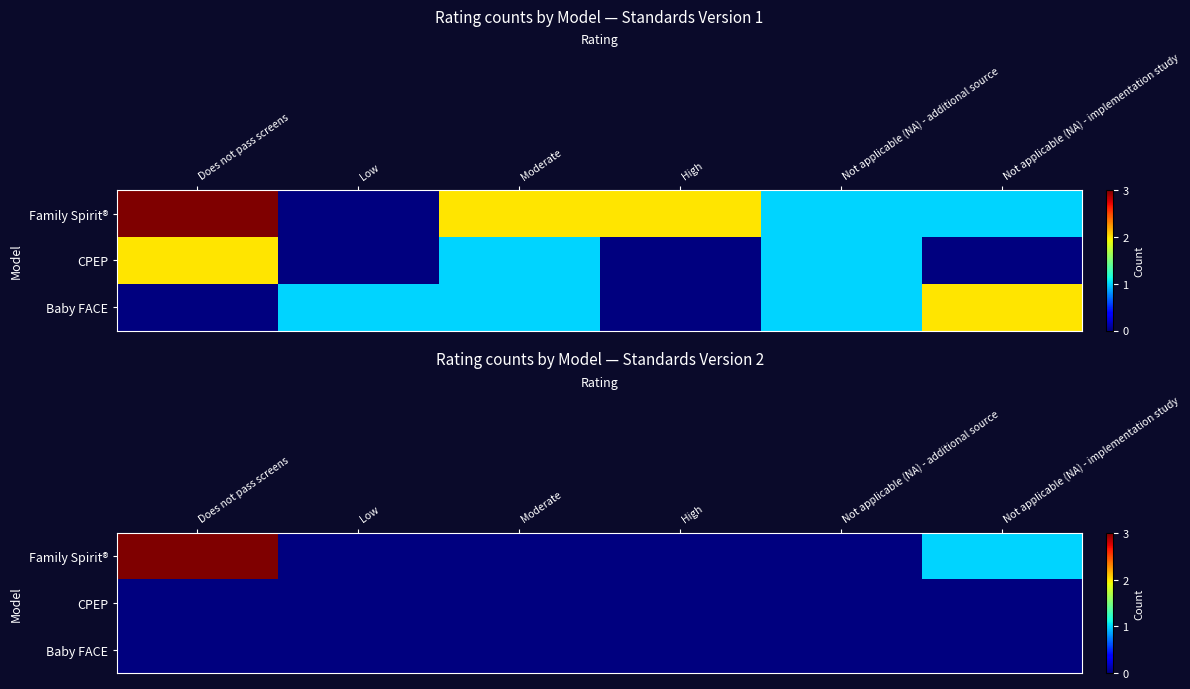

Which series has the largest total across all categories?

Family Spirit®